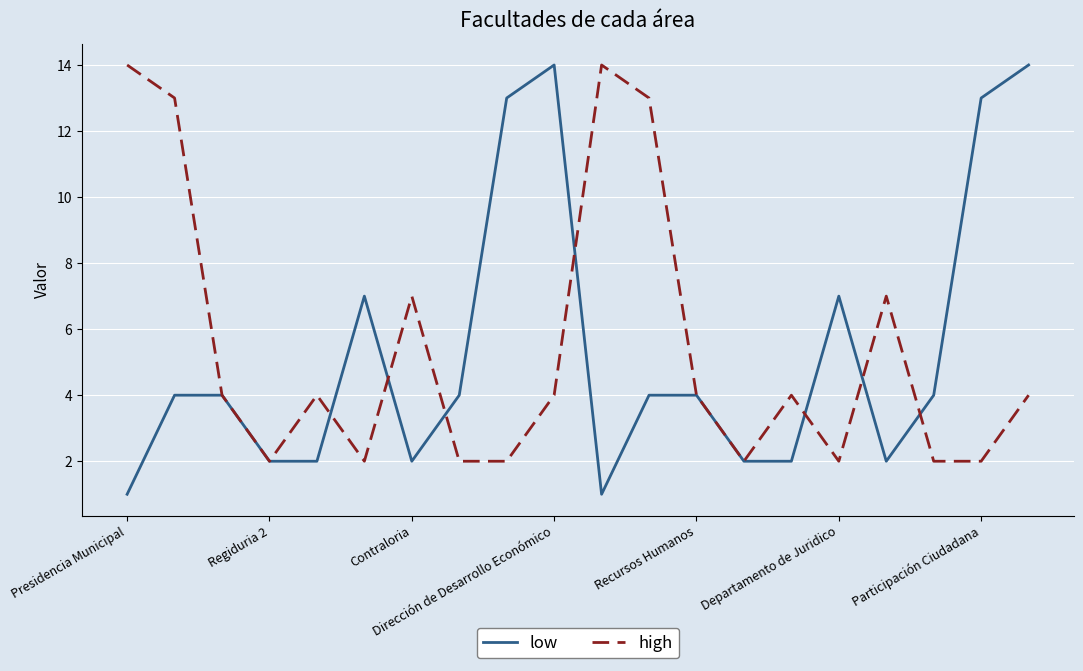

What is the greatest value displayed?

14